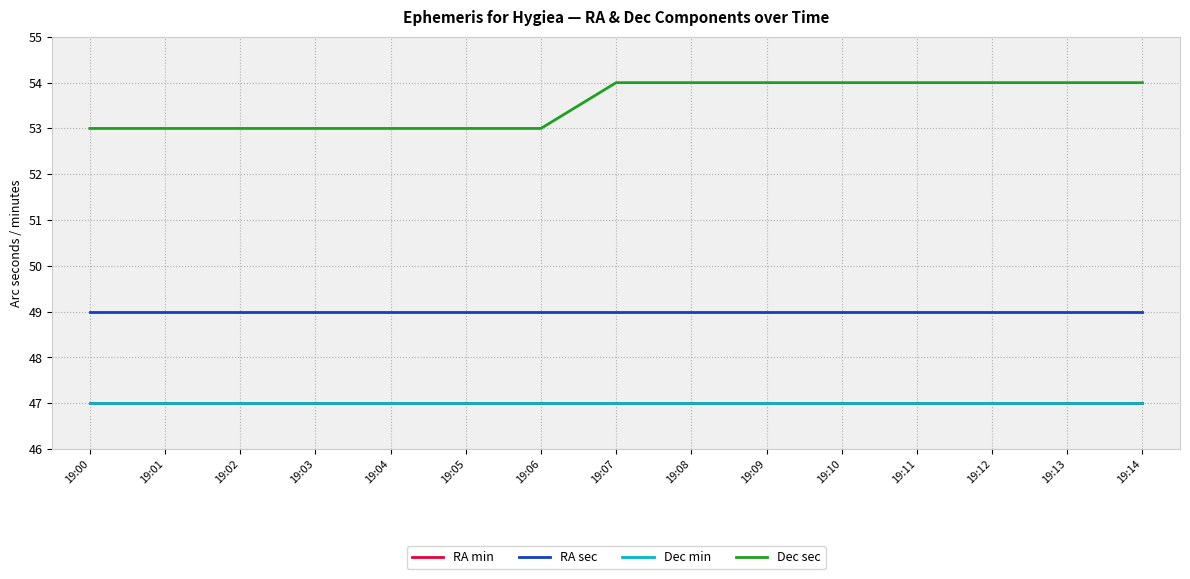

Which series has the widest spread of values?

Dec sec